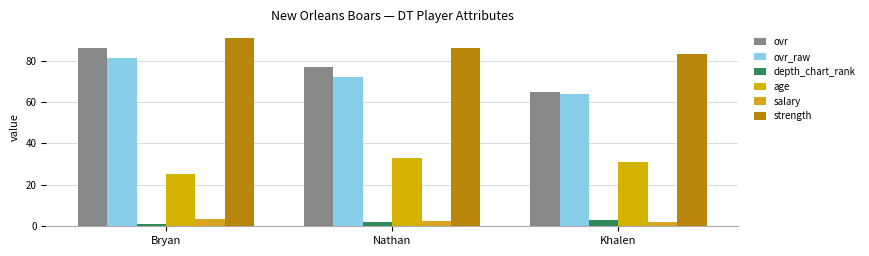

What is the sum of the salary values at Bryan and Khalen?

5.6